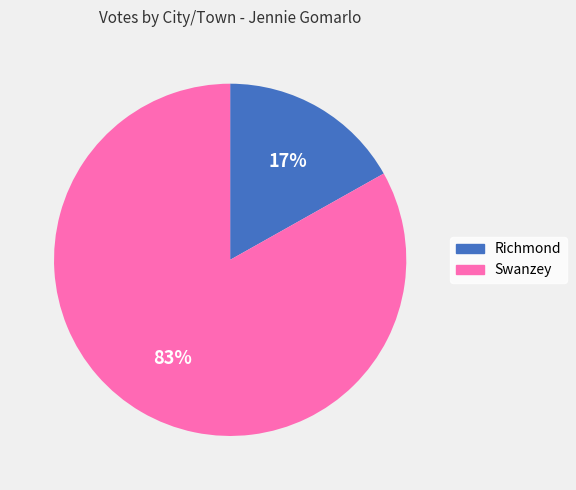

How many slices are in this pie chart?

2